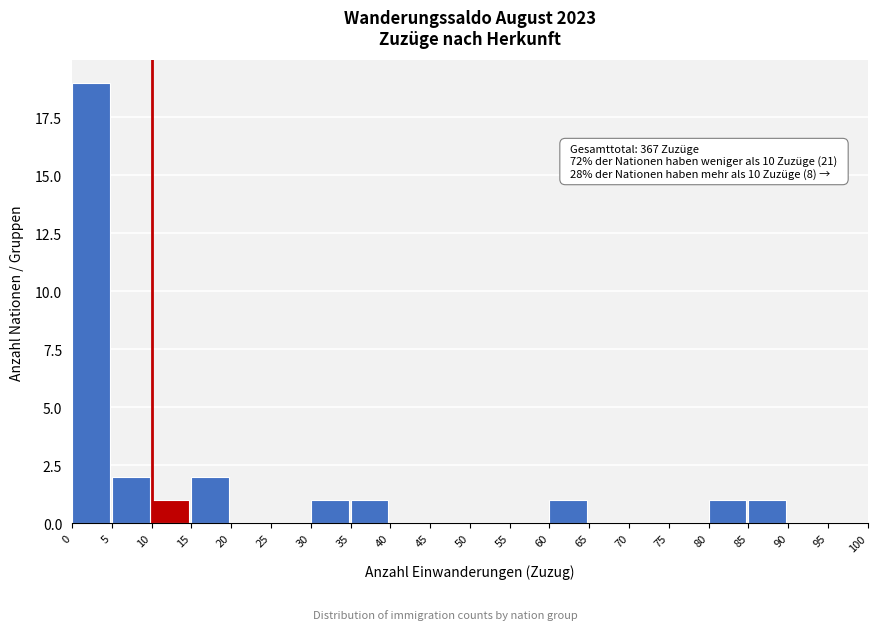

Which range on the x-axis has the tallest bar?

0 to 5